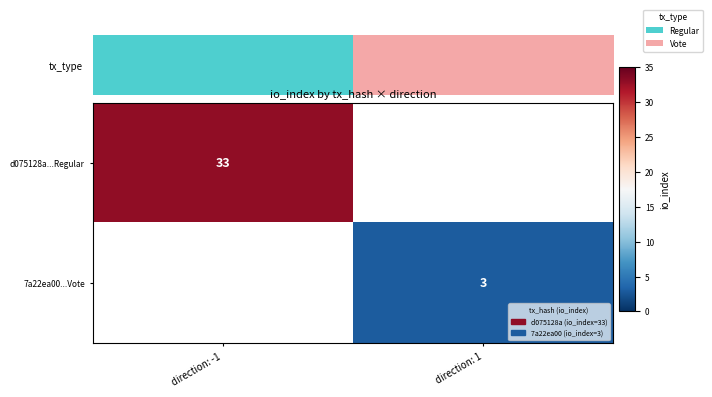

The 7a22ea00...Vote series shows 3 at direction: 1. True or false?

True